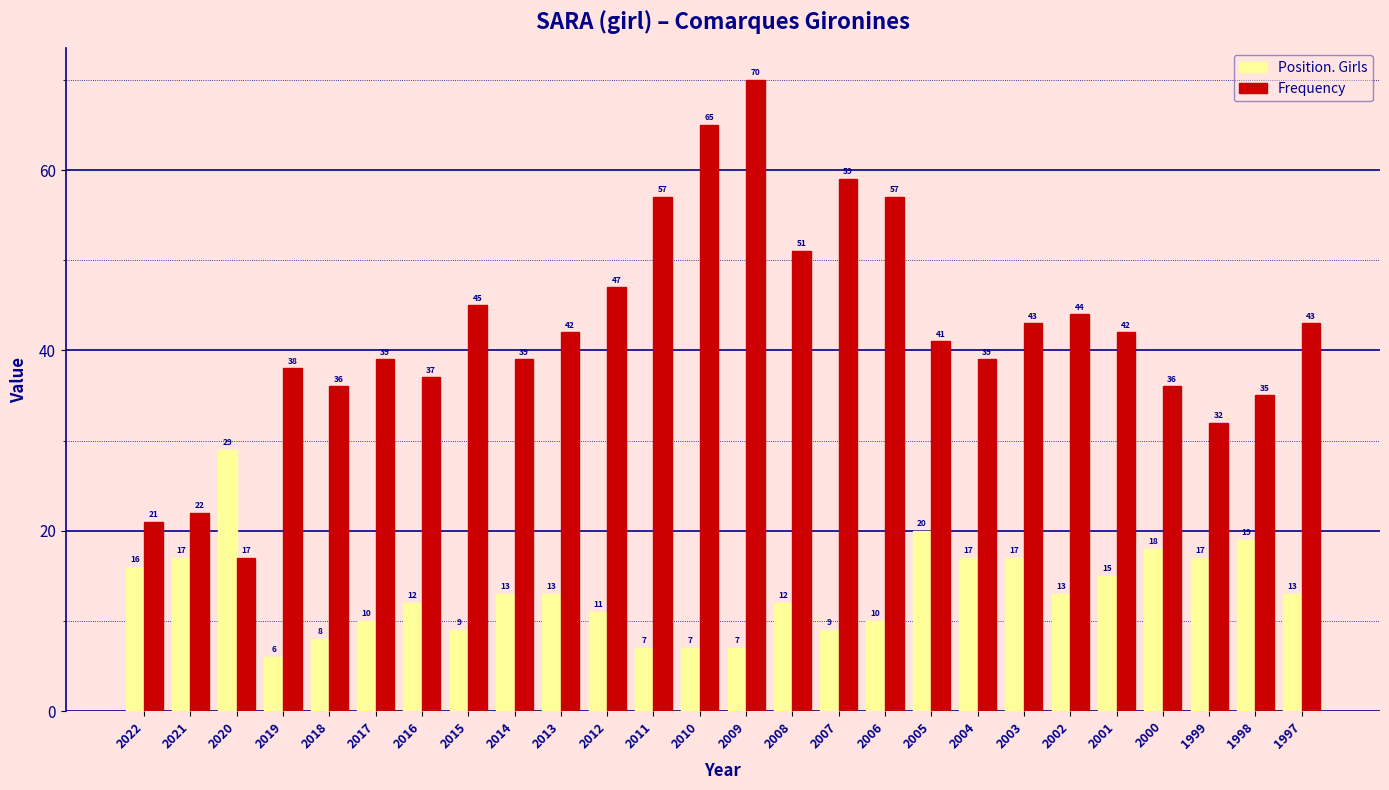

Is the value of Position. Girls at 2006 greater than the value of Frequency at 2011?

No